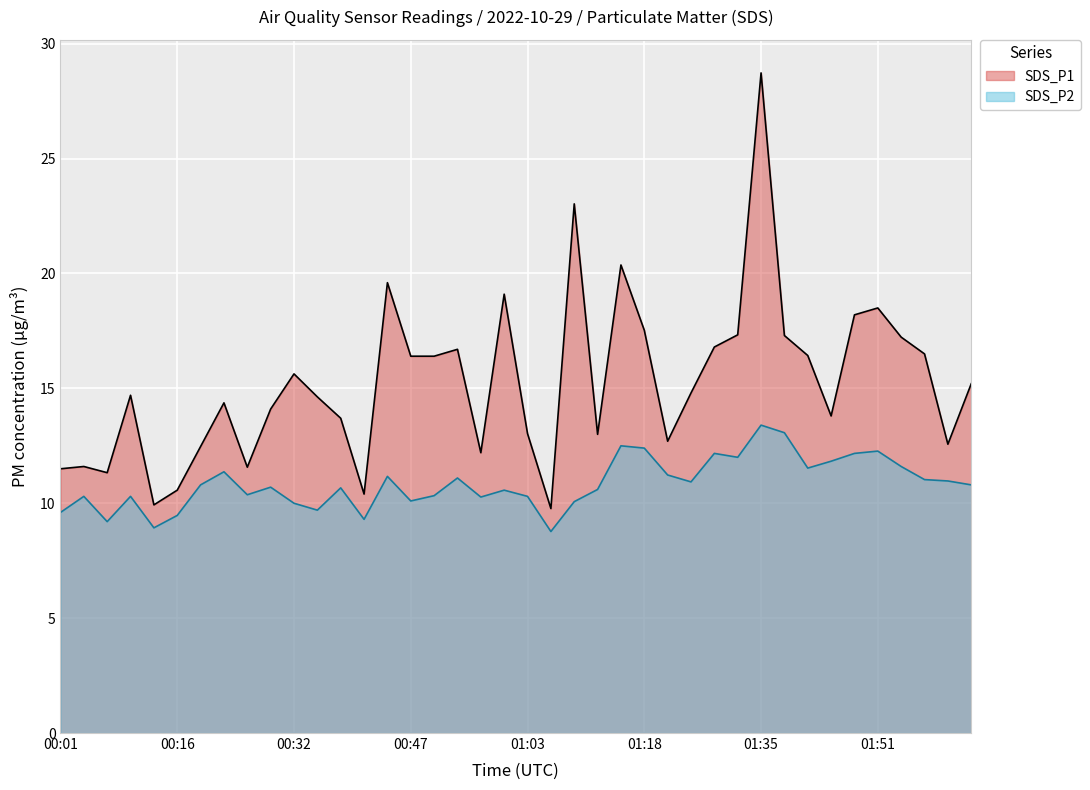

Is the value of SDS_P2 at 01:35 greater than the value of SDS_P1 at 01:06?

Yes